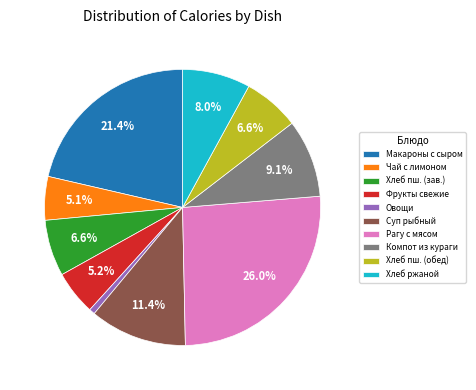

To the nearest percent, what is the average slice percentage?

10%